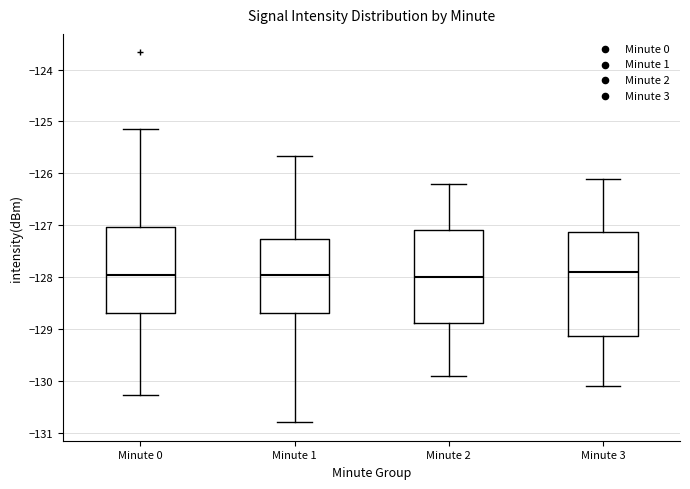

Reading left to right, read every box against the y-axis: the position of its median line, the range the box covers, and the ends of its whiskers. The values are not printed on the chart, so give them approximately, as read against the axis.

Minute 0: median -128.0, box -128.7 to -127.0, whiskers -130.3 to -125.1
Minute 1: median -128.0, box -128.7 to -127.3, whiskers -130.8 to -125.7
Minute 2: median -128.0, box -128.9 to -127.1, whiskers -129.9 to -126.2
Minute 3: median -127.9, box -129.1 to -127.1, whiskers -130.1 to -126.1